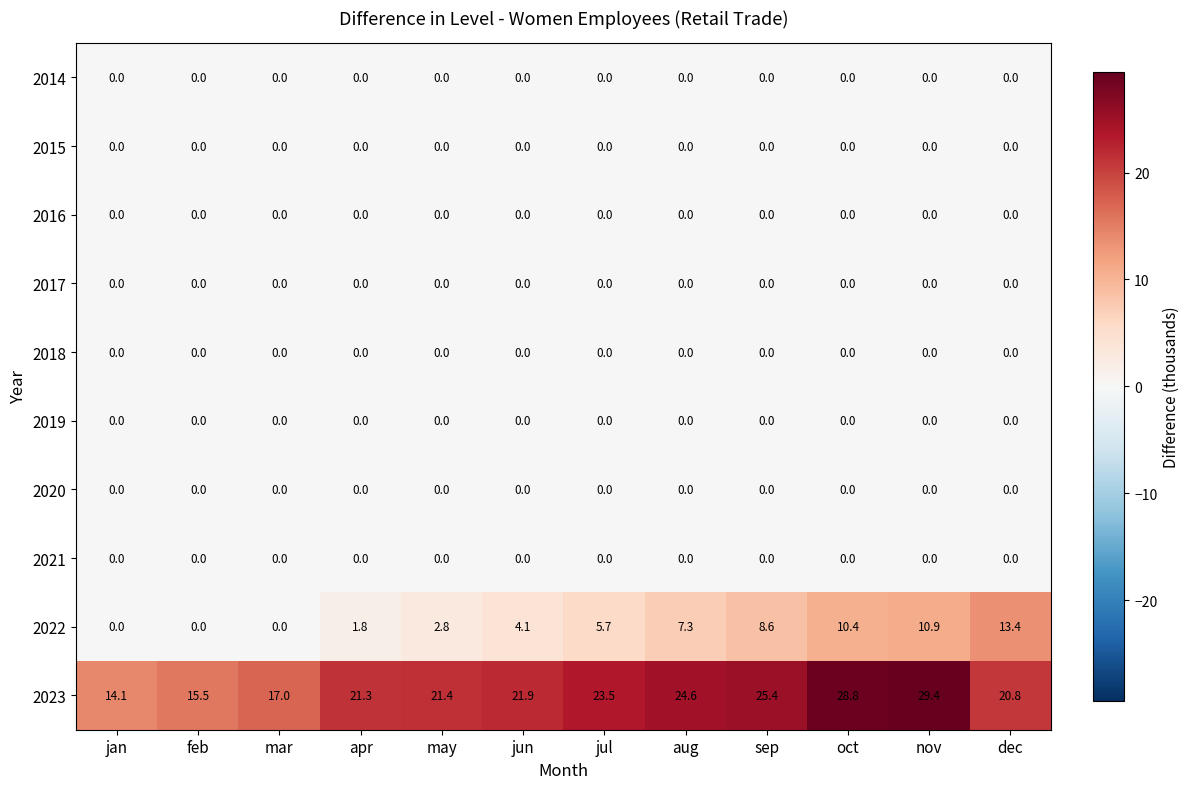

How many series are shown in this chart?

10